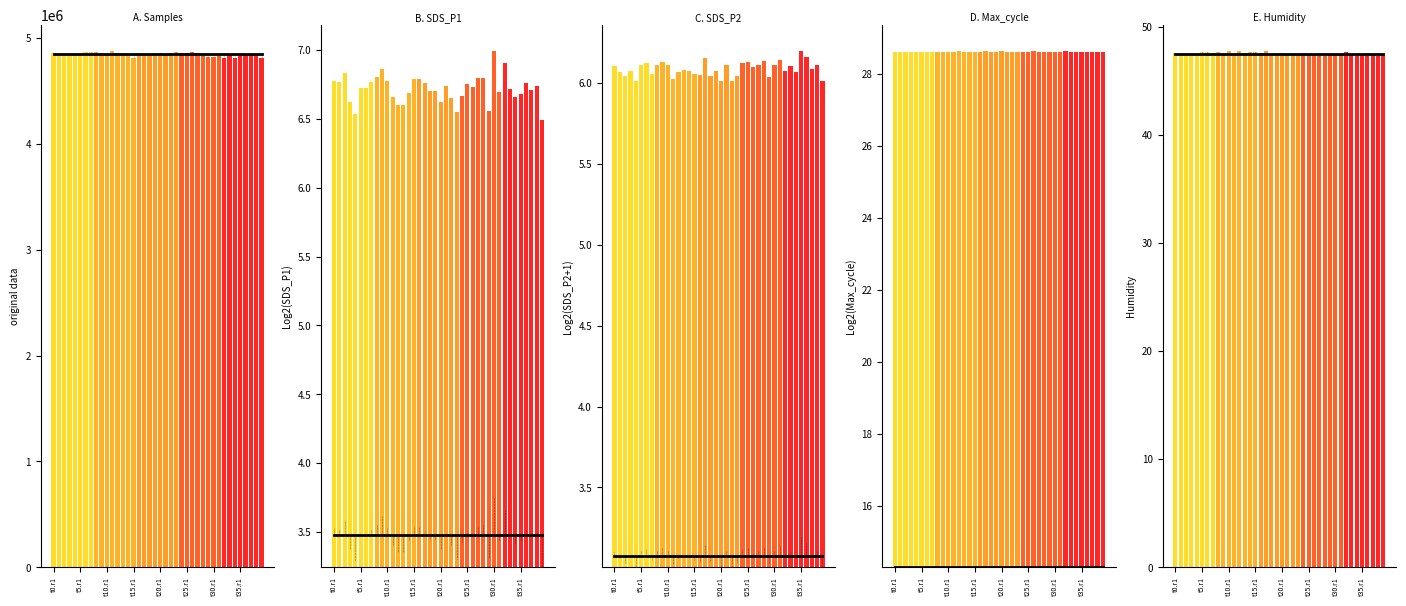

Which series has the largest total across all categories?

Samples